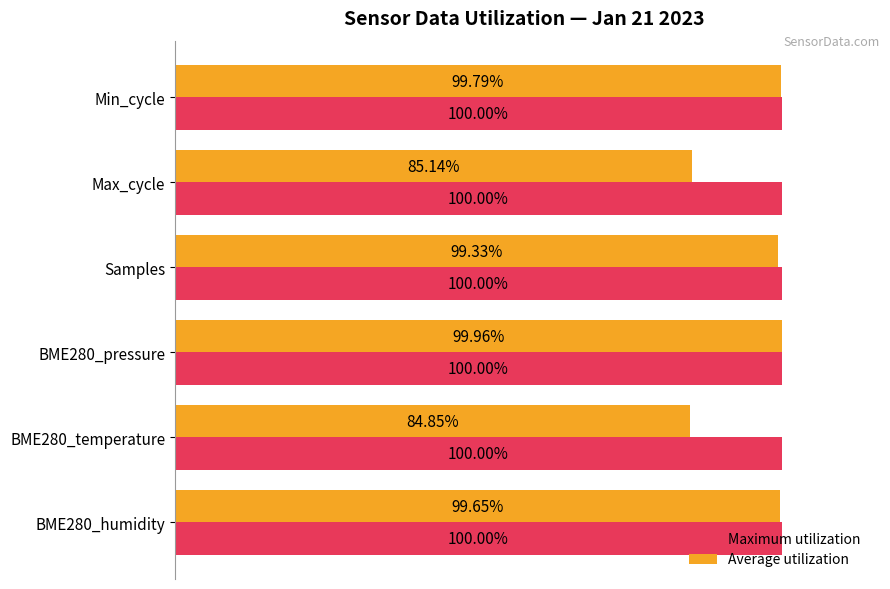

At which label is Average utilization closest to 92?

Max_cycle